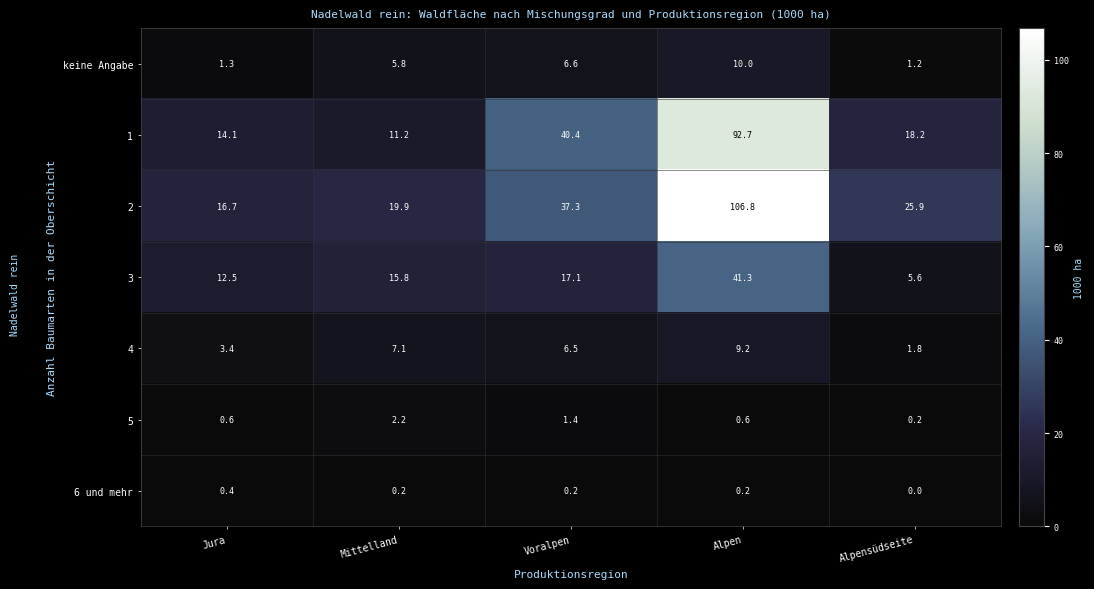

At which category is the sum across all series the highest?

Alpen